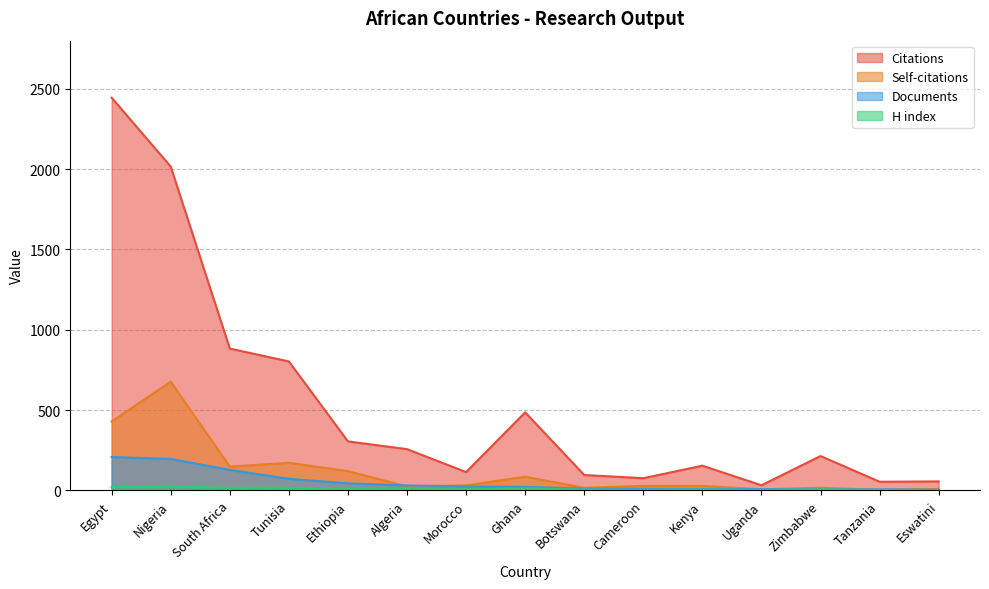

Where do Self-citations and Documents first cross each other?

Ethiopia and Algeria